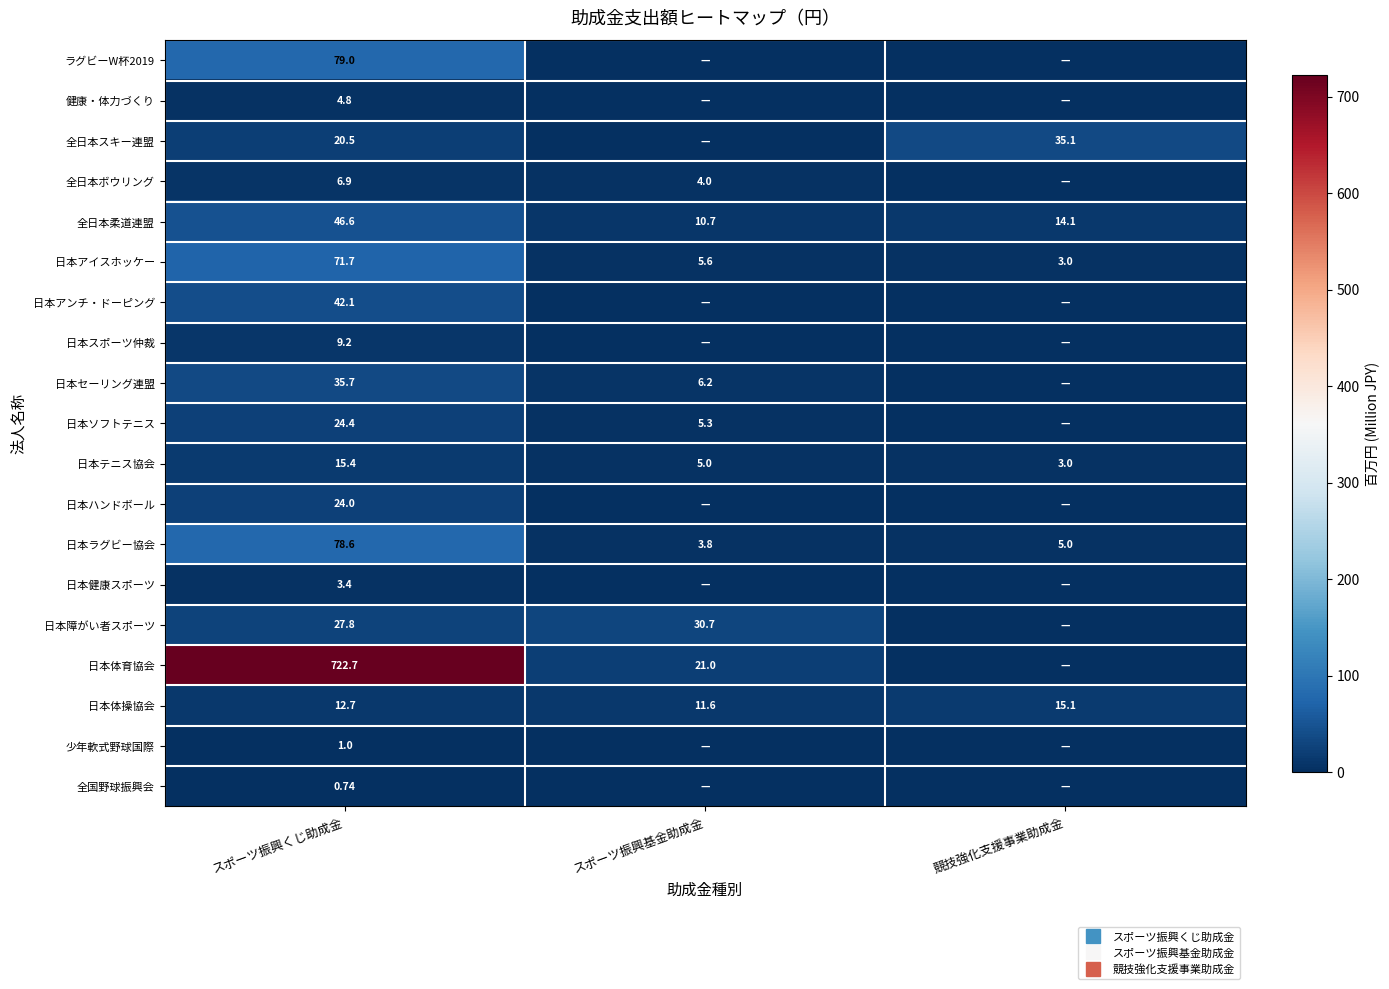

List the labels in order of 少年軟式野球国際 value, smallest first.

スポーツ振興基金助成金, 競技強化支援事業助成金, スポーツ振興くじ助成金